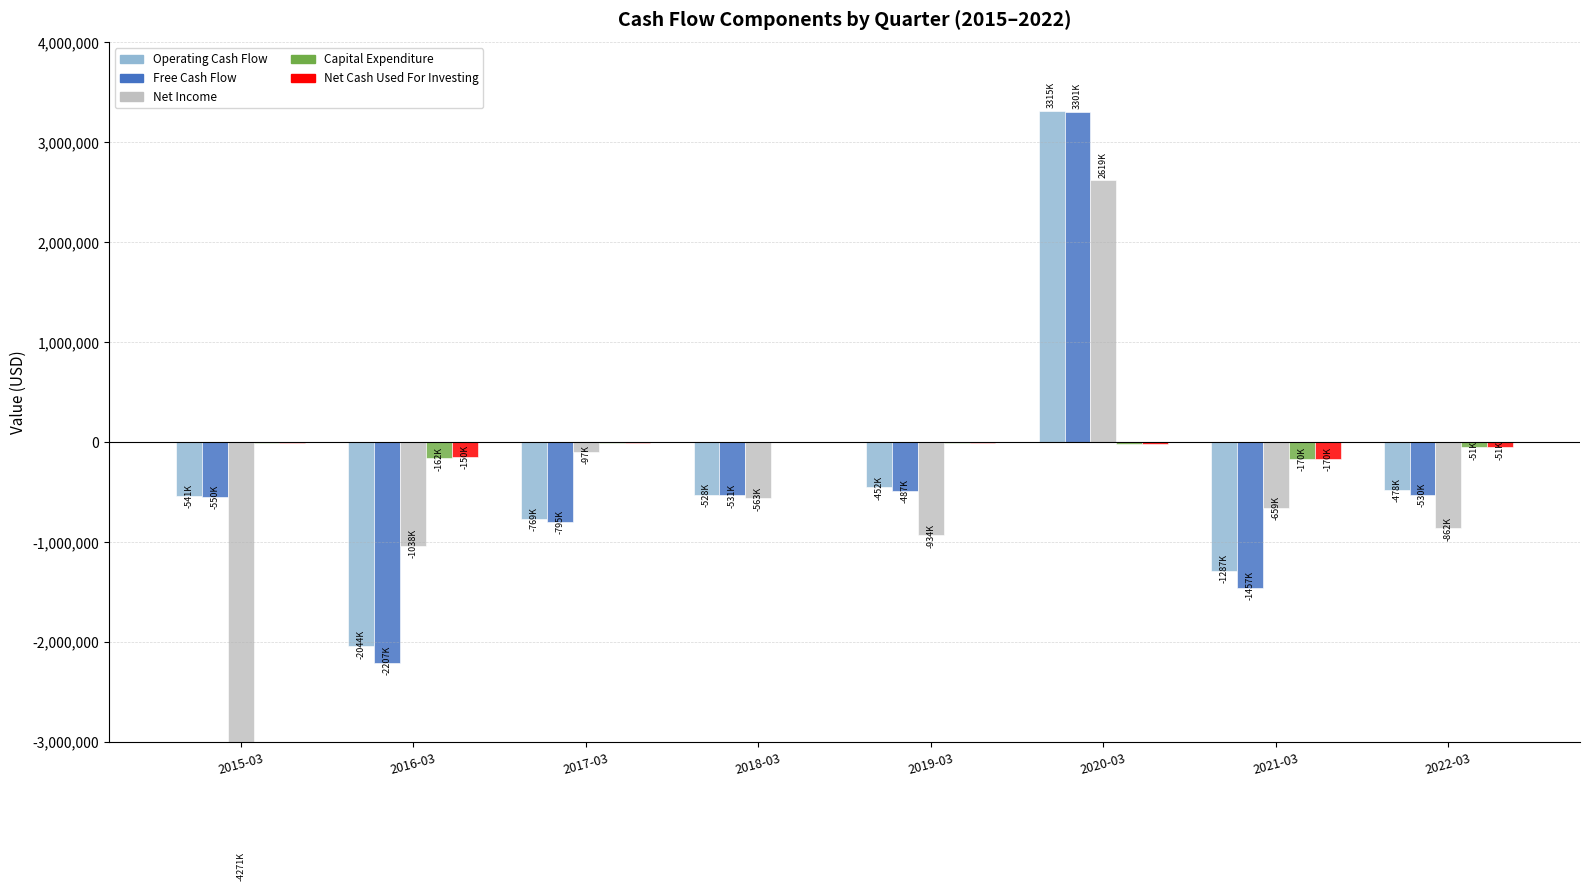

True or false: Net Income has a value of -771286 at 2018-03.

False